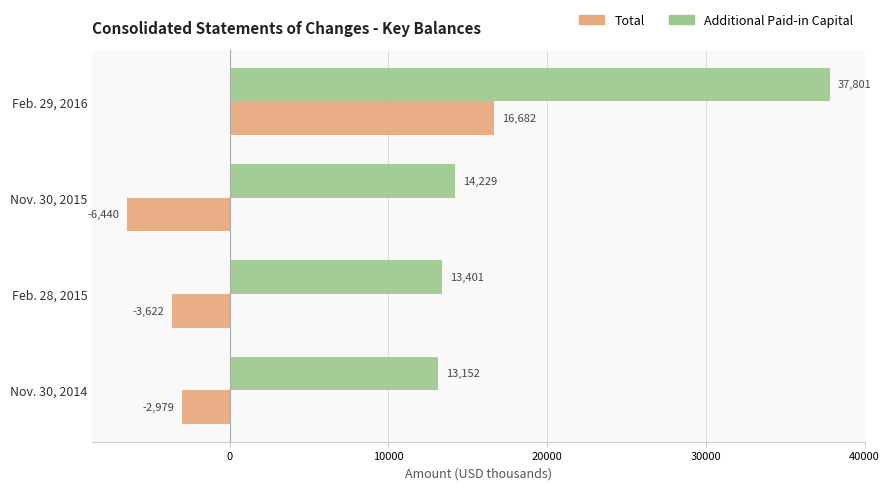

At which category does the chart reach its peak across all series?

Feb. 29, 2016